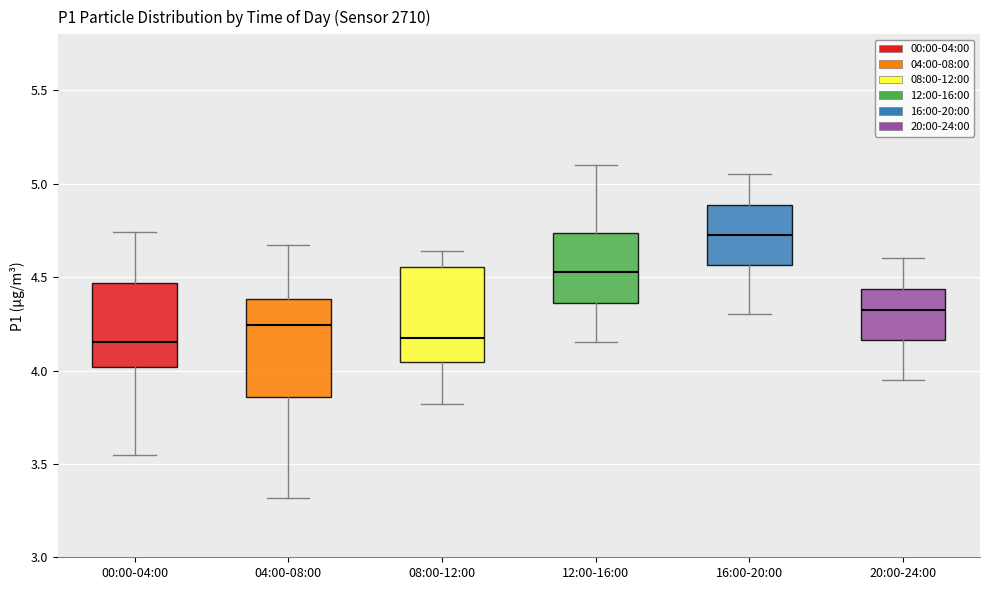

Where does the median line of the box for 16:00-20:00 sit on the y-axis? The values are not printed on the chart, so give them approximately, as read against the axis.

4.75